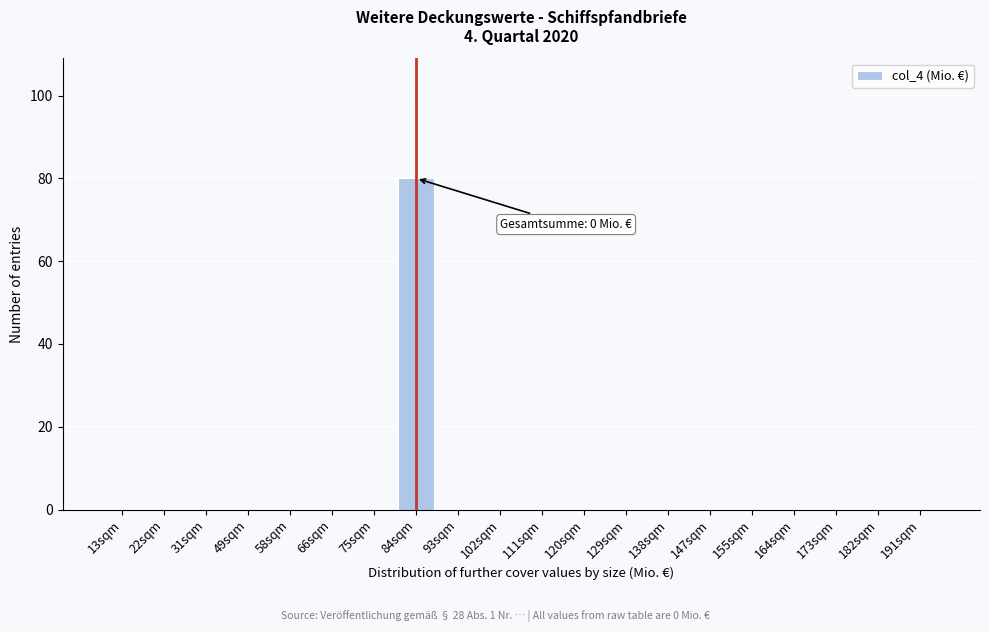

Reading left to right, what are all the values shown in this chart?

13sqm=0	22sqm=0	31sqm=0	49sqm=0	58sqm=0	66sqm=0	75sqm=0	84sqm=80	93sqm=0	102sqm=0	111sqm=0	120sqm=0	129sqm=0	138sqm=0	147sqm=0	155sqm=0	164sqm=0	173sqm=0	182sqm=0	191sqm=0